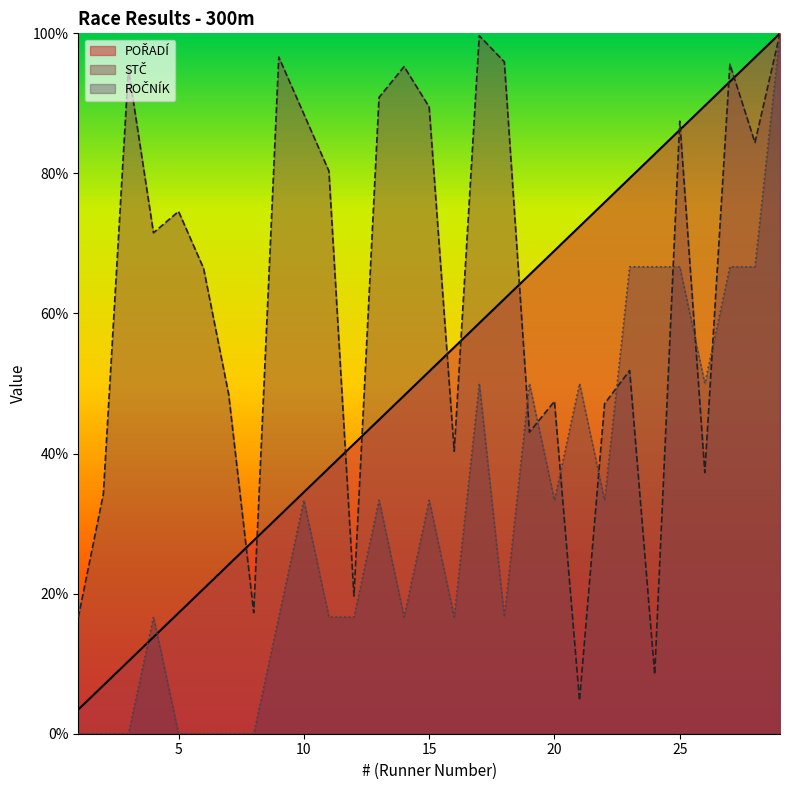

At which category does STČ reach its first local peak?

3